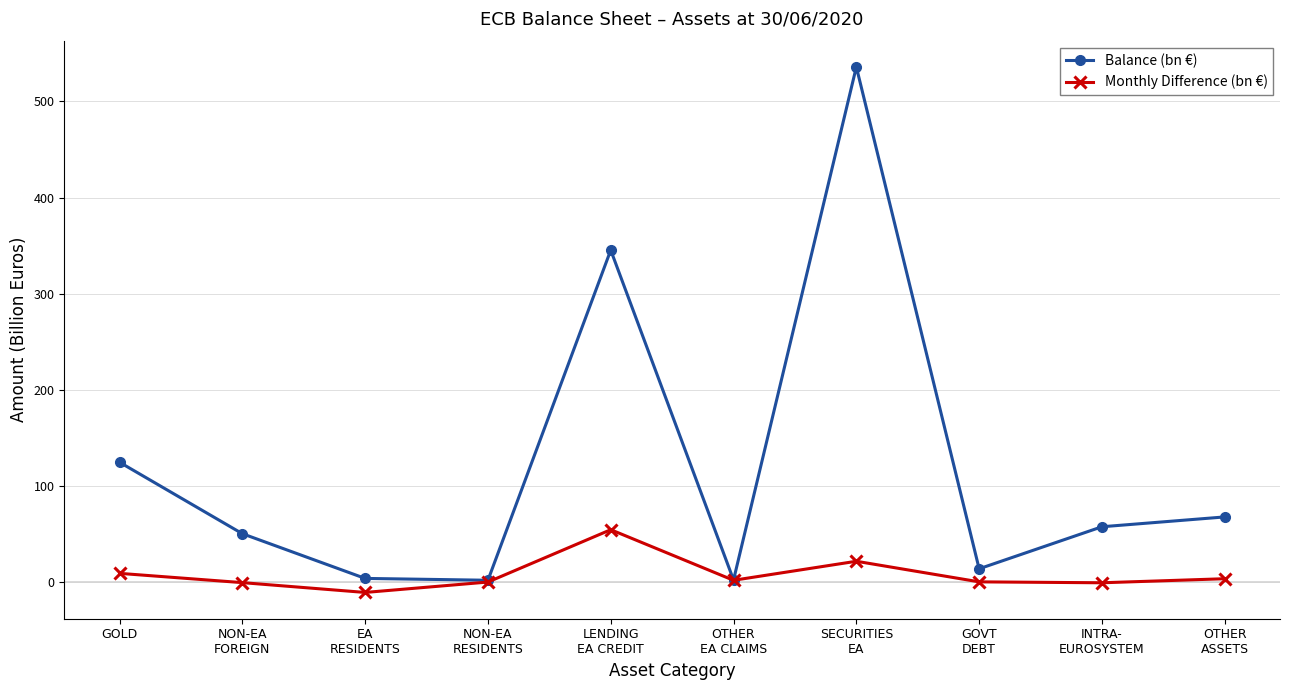

Which series has the largest range (max minus min)?

Balance (bn €)